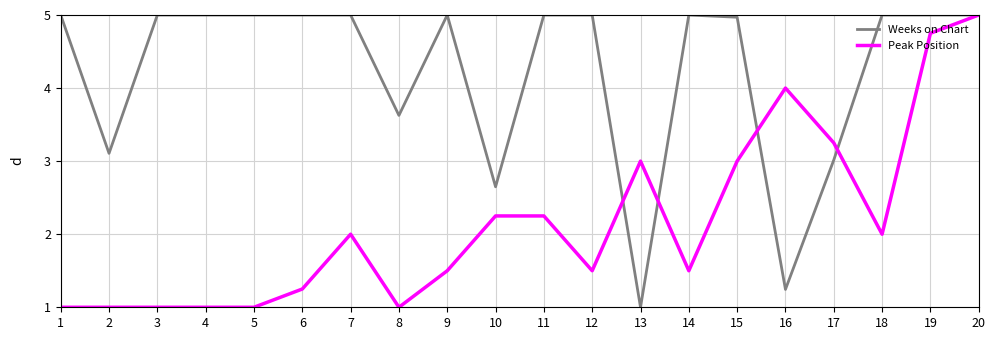

What is the greatest value displayed?

5.0